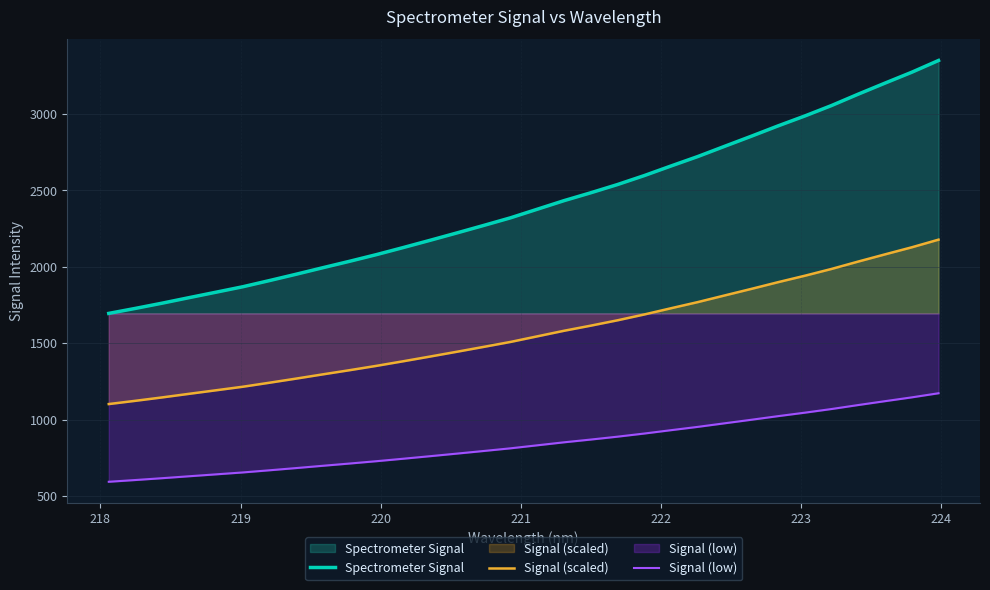

How many lines are shown in the chart?

3